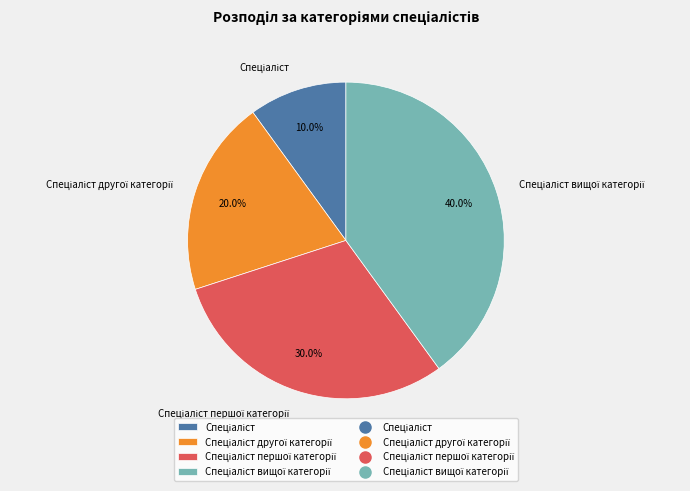

Is there any slice that represents more than half of the pie?

No